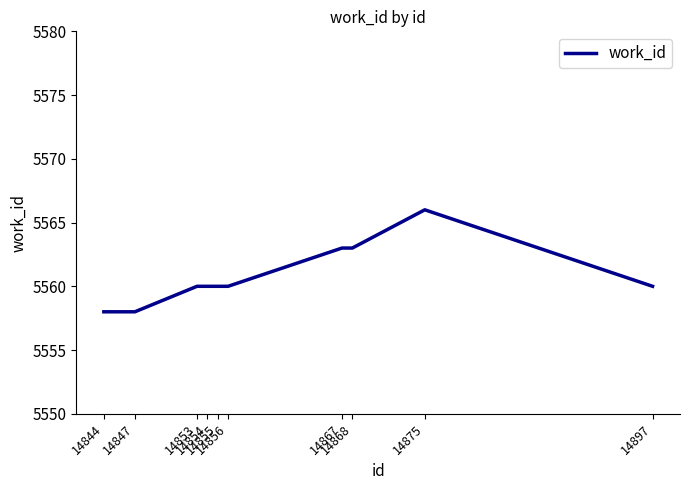

What is the smallest value displayed?

5558